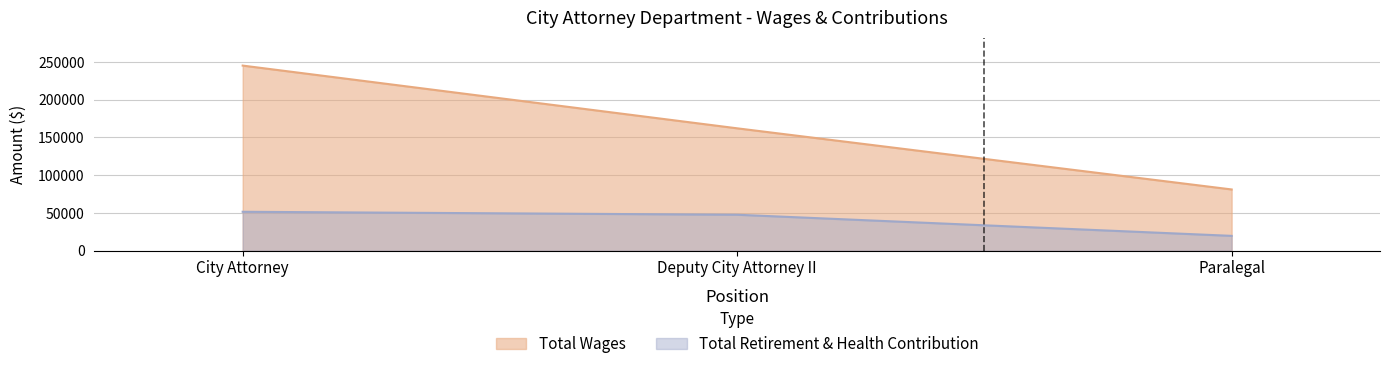

Does the chart have visible grid lines?

Yes